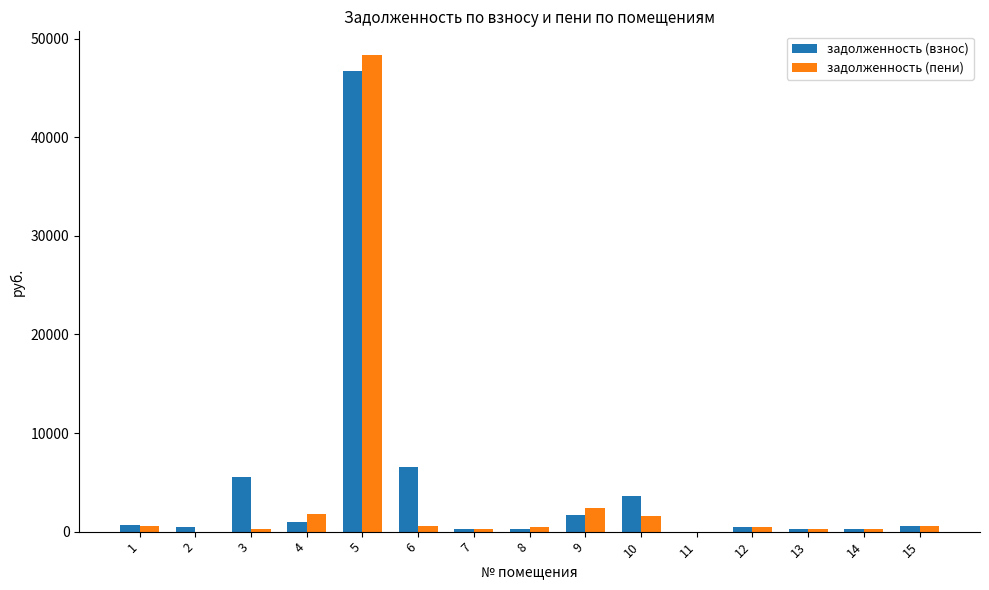

Count the number of categories in the chart.

15